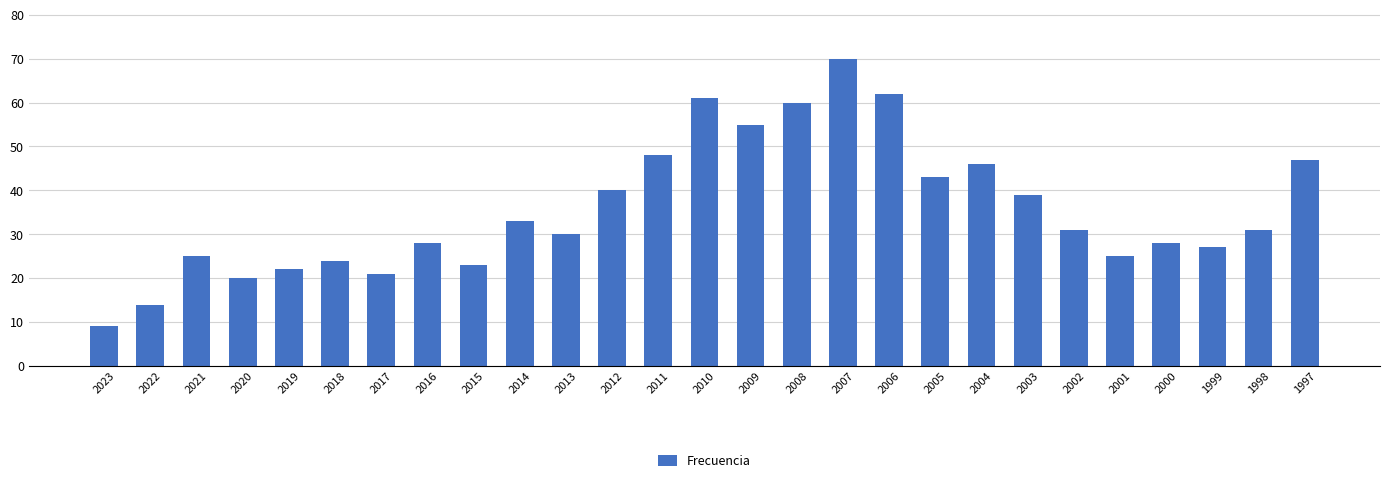

What is the value of the 24th bar from the left?

28